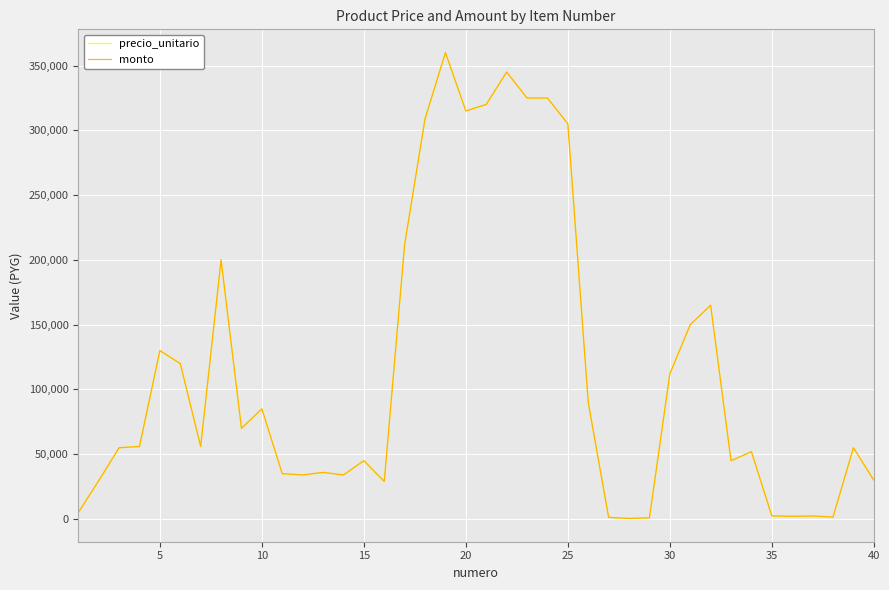

Which series has the widest spread of values?

precio_unitario